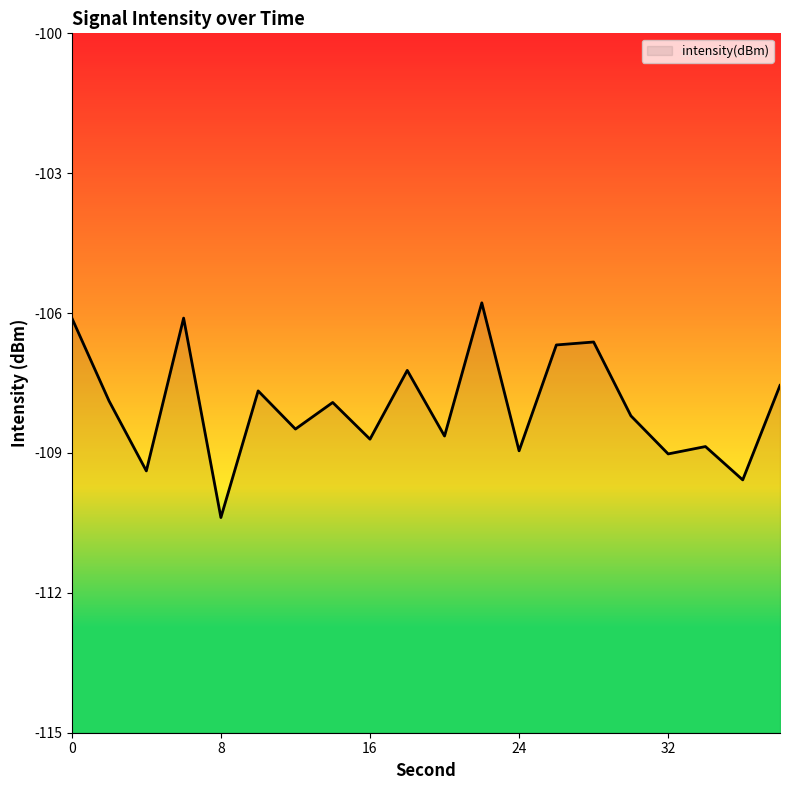

What is the change in value from 7 to 12?

-1.0